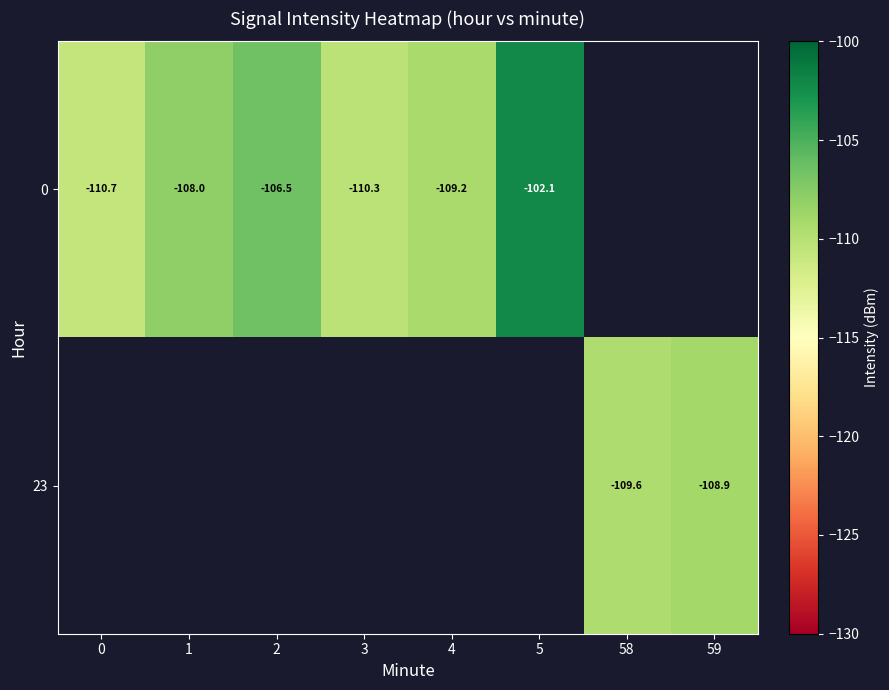

Is the value of 23 at 59 greater than the value of 0 at 4?

Yes